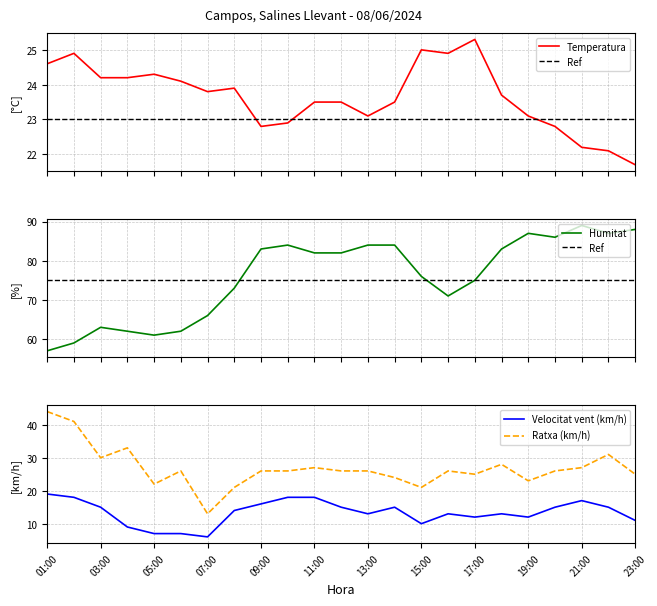

In Temperatura (C), how many points are lower than both neighbors (excluding endpoints)?

4